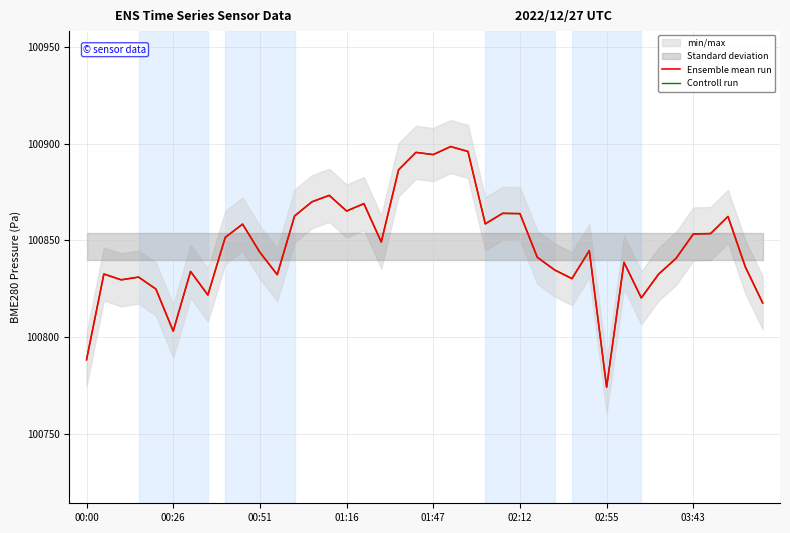

Which series ends up on top after the final intersection of Ensemble mean run and Controll run?

Controll run